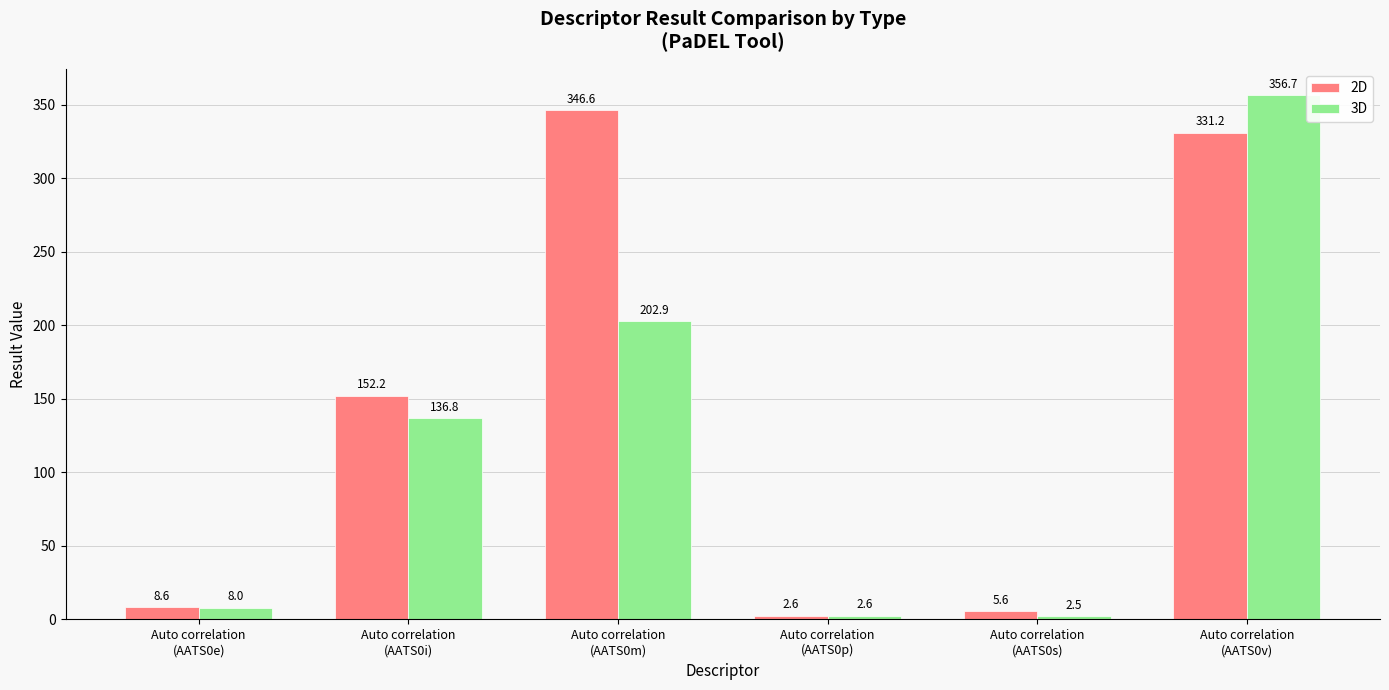

How many values in the 2D series exceed 152?

3